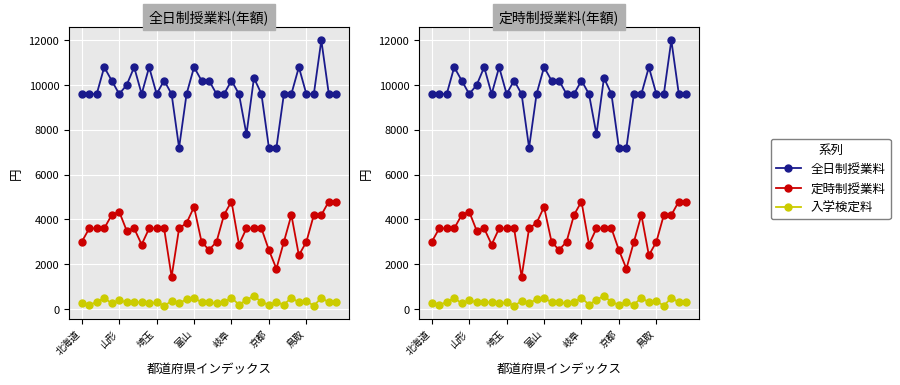

True or false: 定時制授業料(年額) has more than 0 interior local peaks.

True